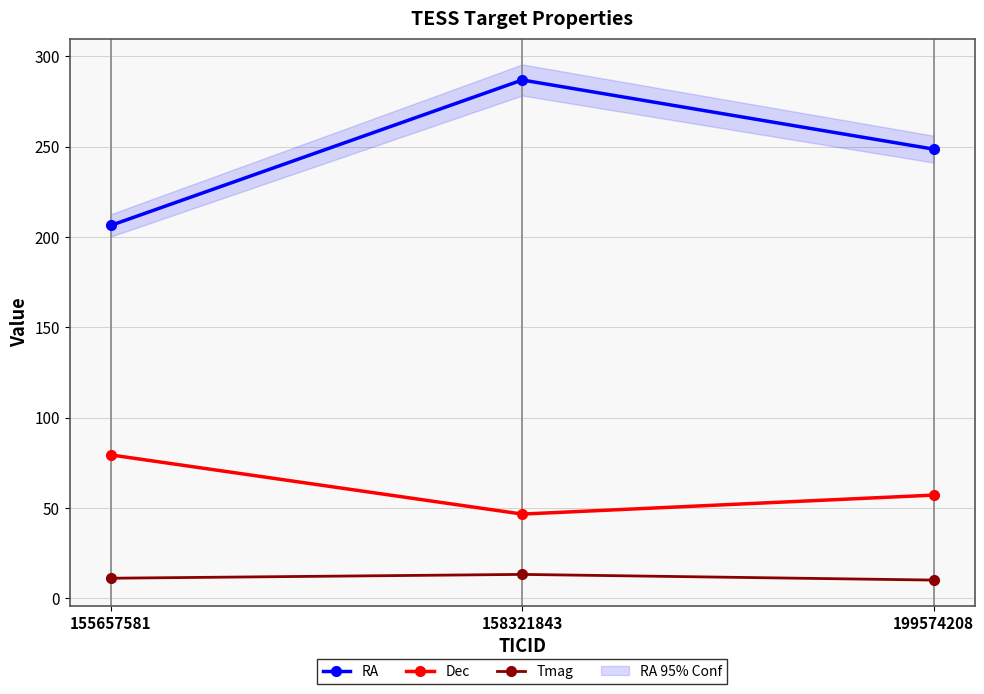

Is the value of Dec at 199574208 greater than the value of RA at 155657581?

No